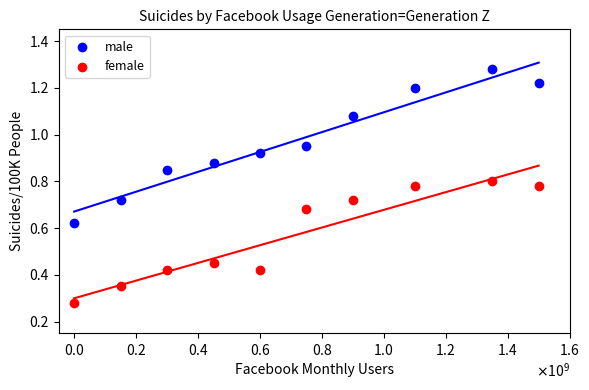

Which series has the widest spread of Y values?

male